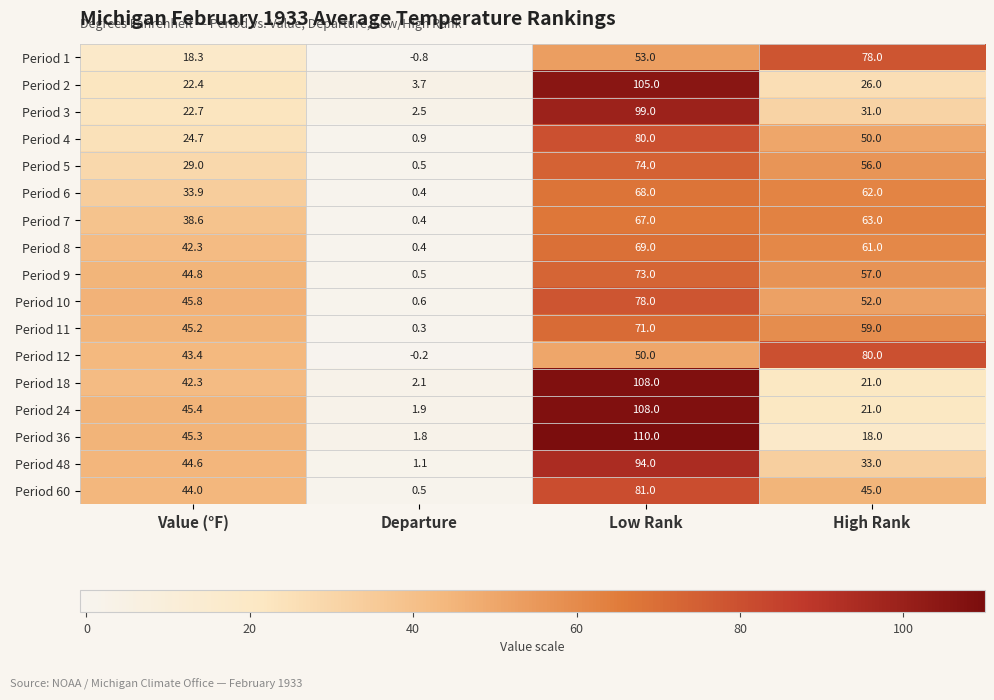

Which series has the widest spread of values?

Period 36